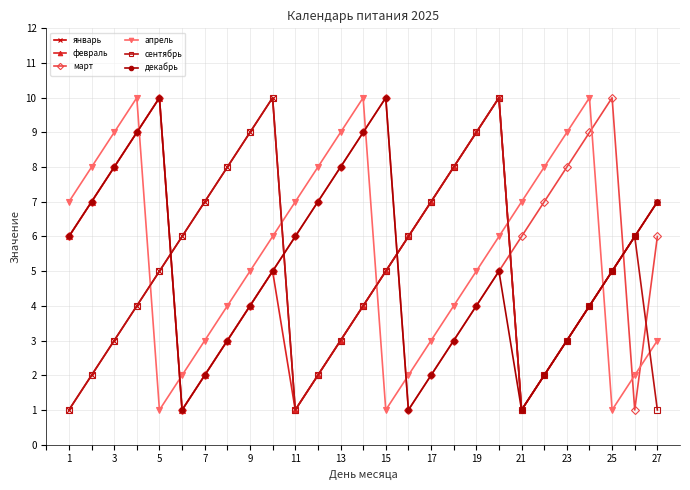

What is the value of the январь point at the 13th from the left?

3